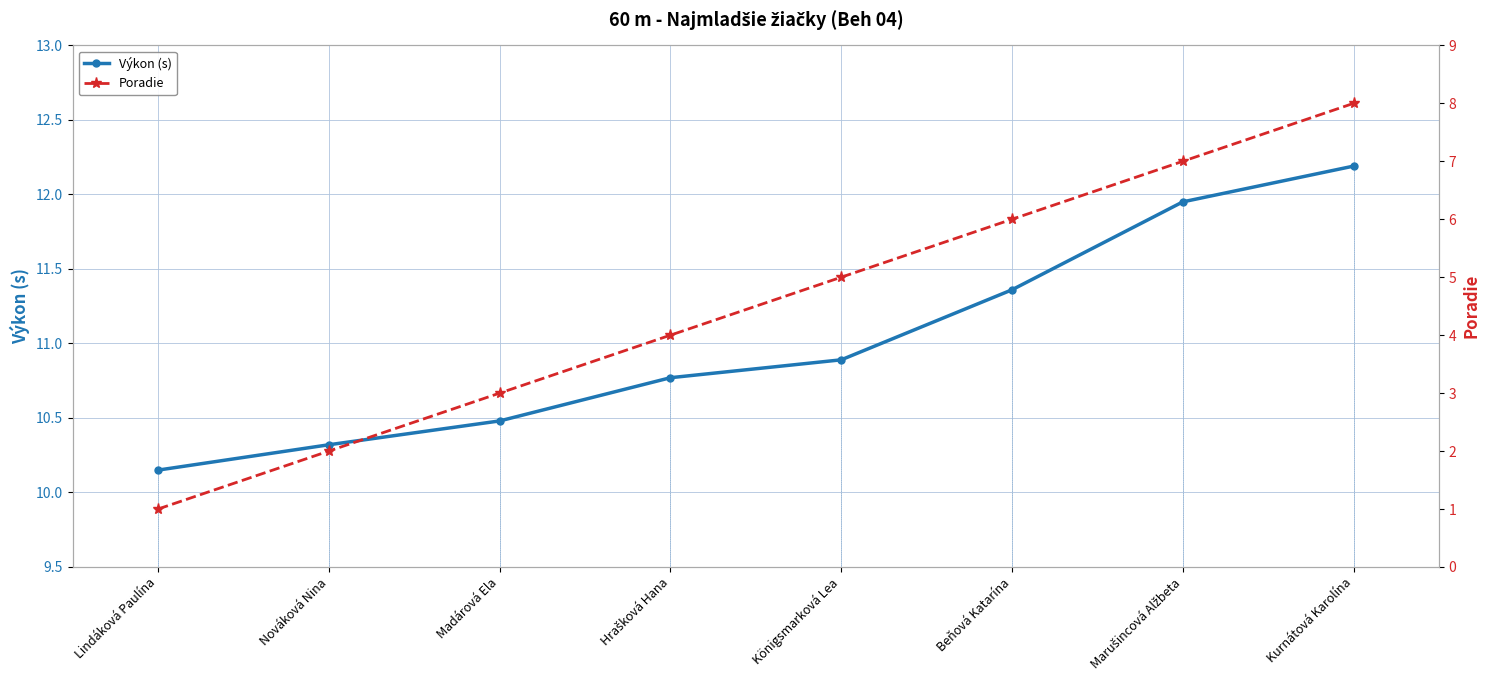

Between Madárová Ela and Königsmarková Lea, which is larger?

Königsmarková Lea